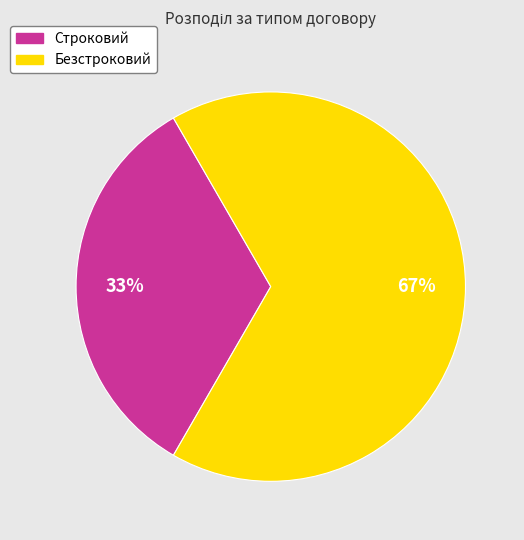

To the nearest percent, what portion does Безстроковий represent?

67%